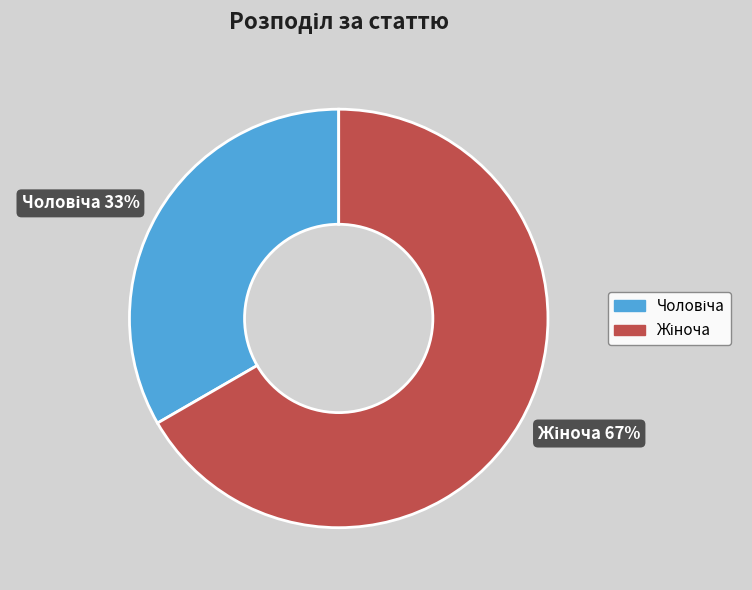

Does any single category account for the majority?

Yes